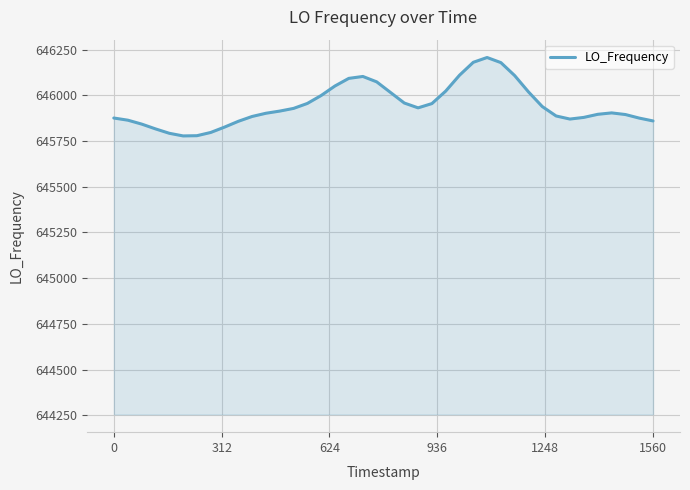

What is the maximum value shown in the chart?

646206.3